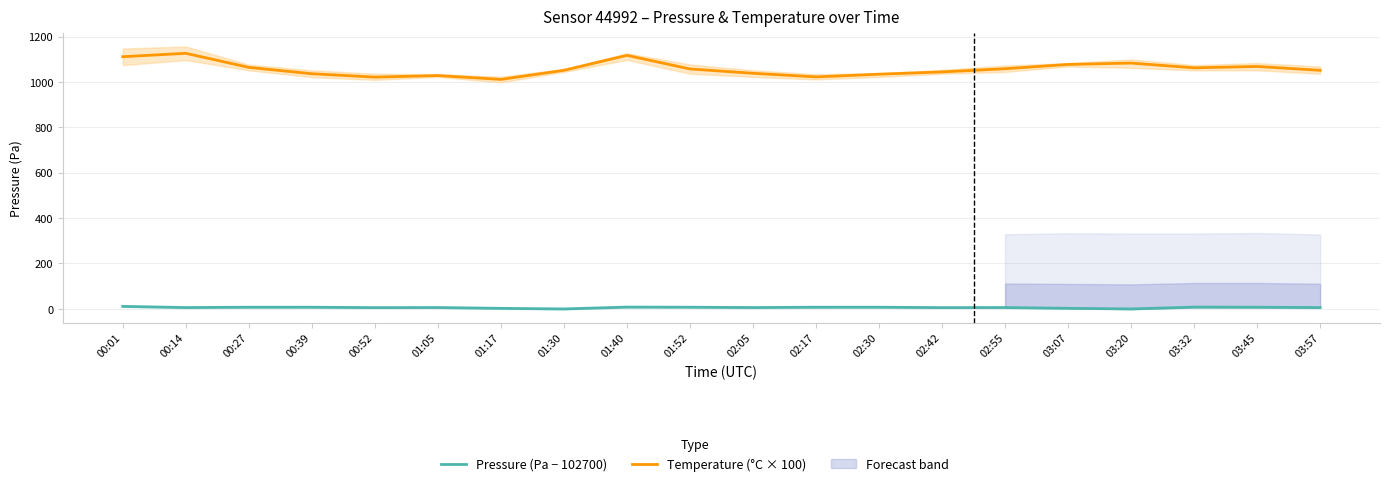

What is the label of the 3rd point from the left?

00:27